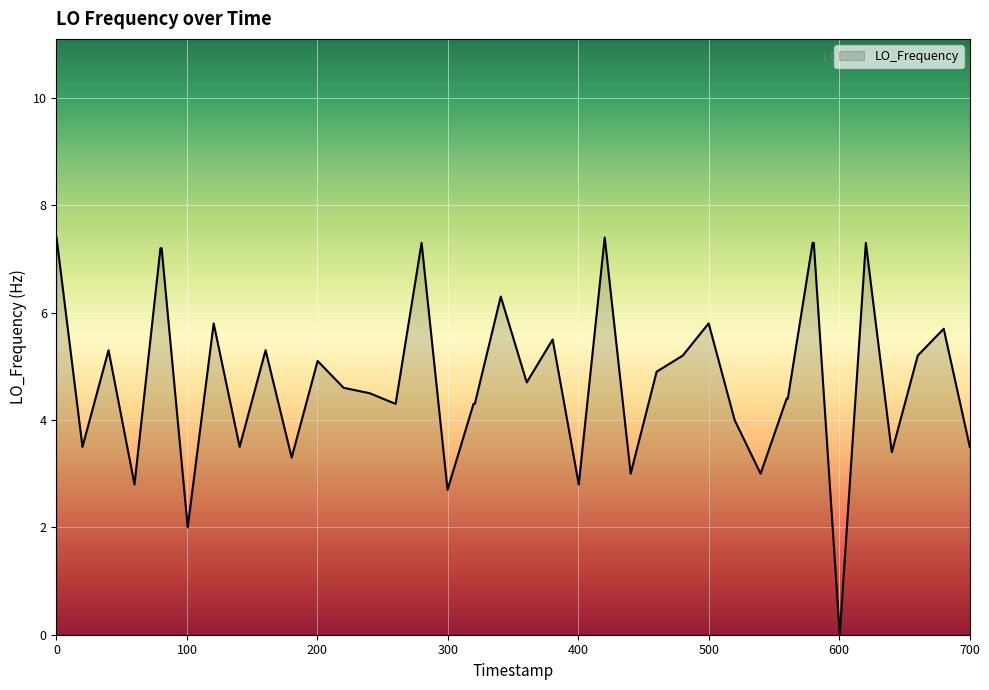

What is the greatest value displayed?

7.4